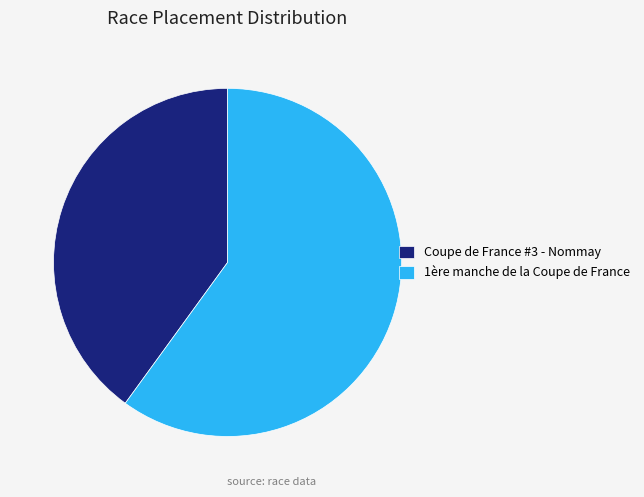

Combined, do Coupe de France #3 - Nommay and 1ère manche de la Coupe de France account for over 50%?

Yes